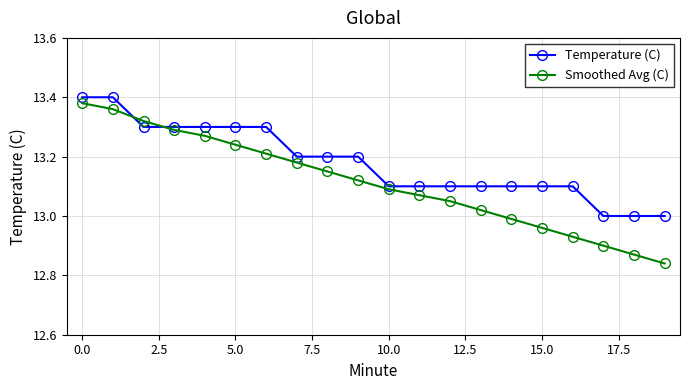

Which series has the largest range (max minus min)?

Smoothed Avg (C)